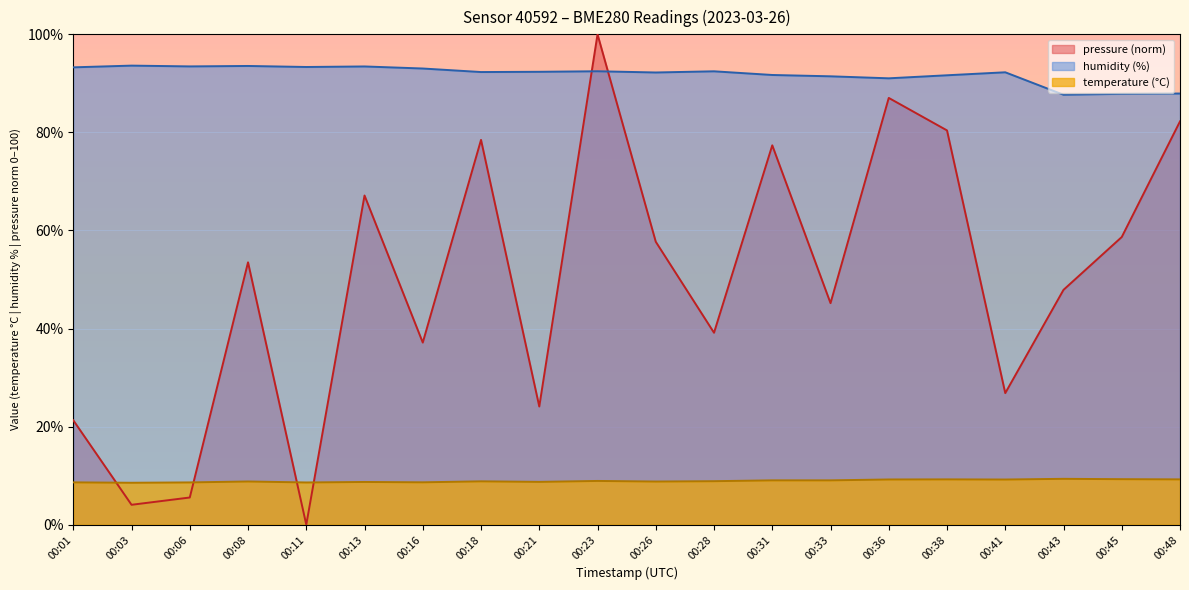

What is the value of the temperature point at the 18th from the left?

9.3